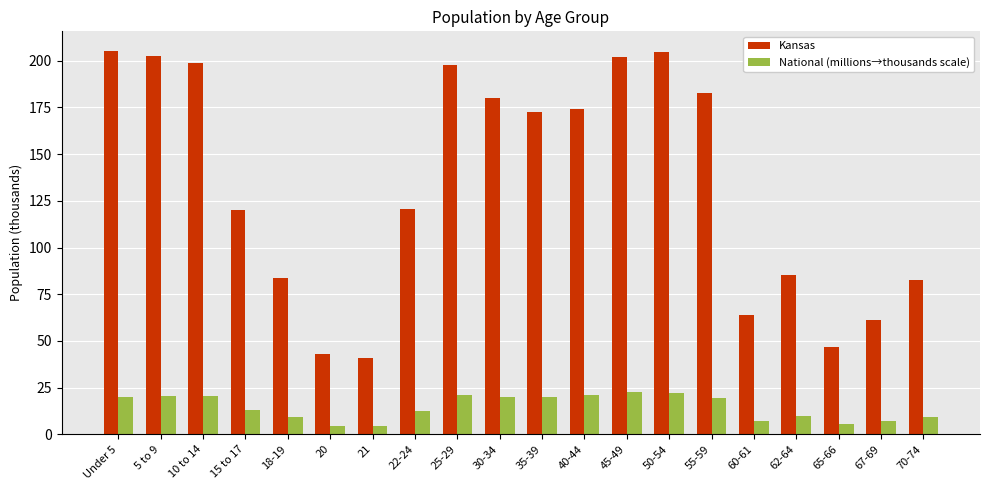

How many bars are there in total?

40